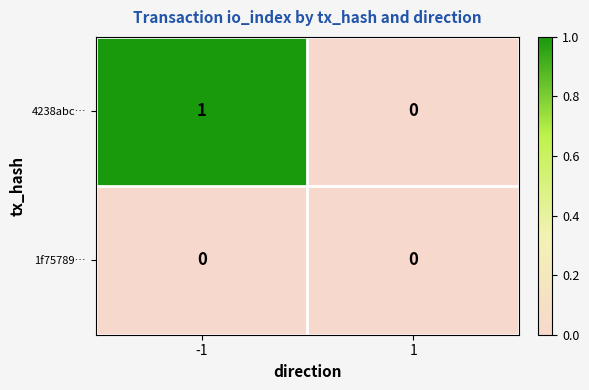

List the labels in order of 4238abc… value, largest first.

-1, 1